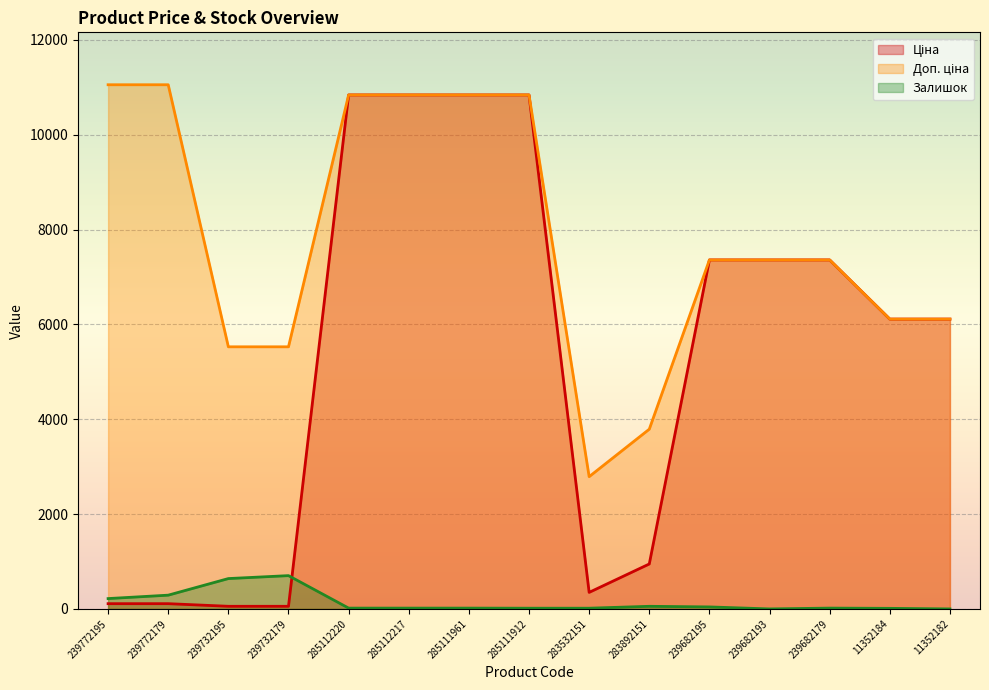

What is the sum of all Доп. ціна values?

117411.4